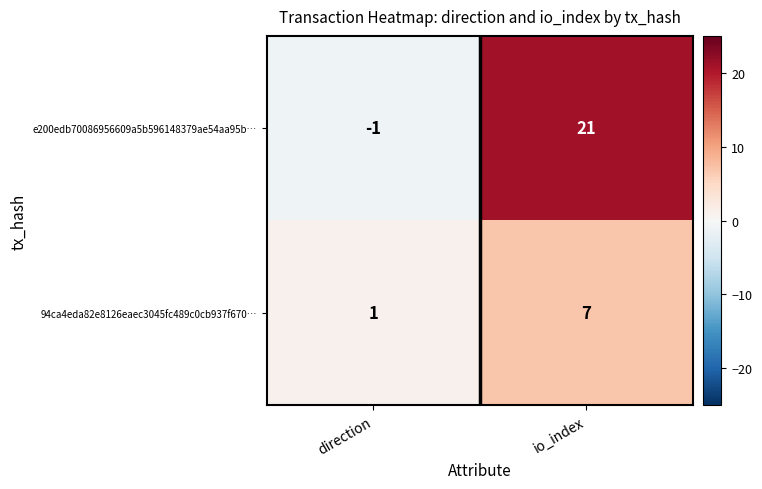

Which series has the largest total across all categories?

e200edb70086956609a5b596148379ae54aa95b…